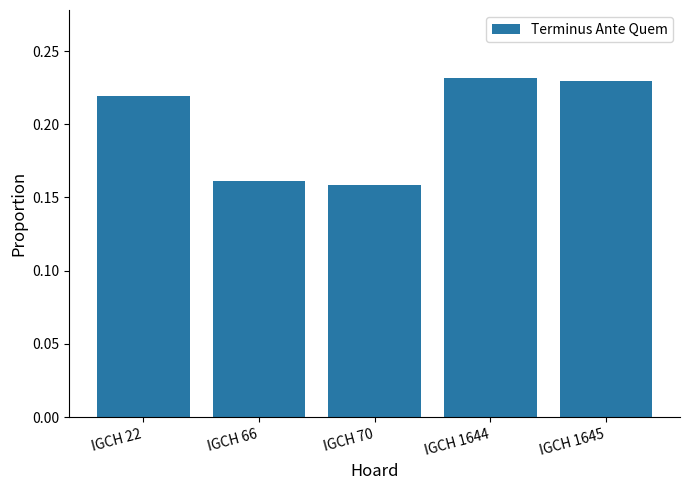

Count the values in the range 0 to 1.

5